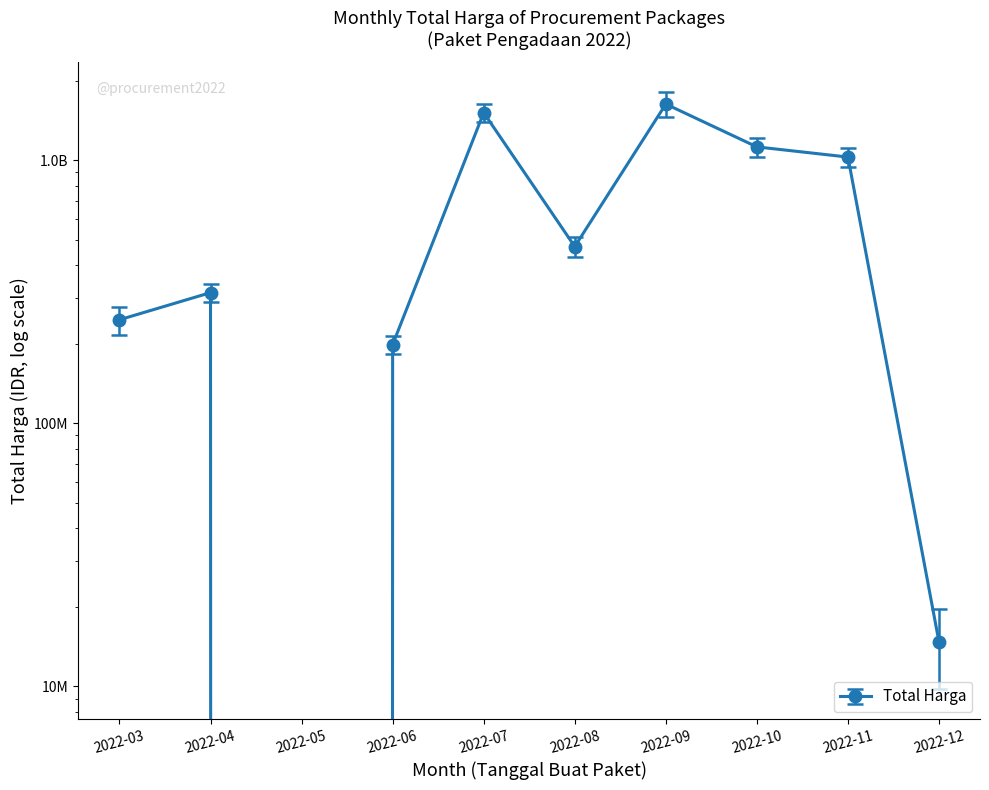

Reading left to right, extract all data points from this chart.

247738740	314121780	0	199200000	1517827000	470093000	1636159000	1124765150	1028960000	14750000